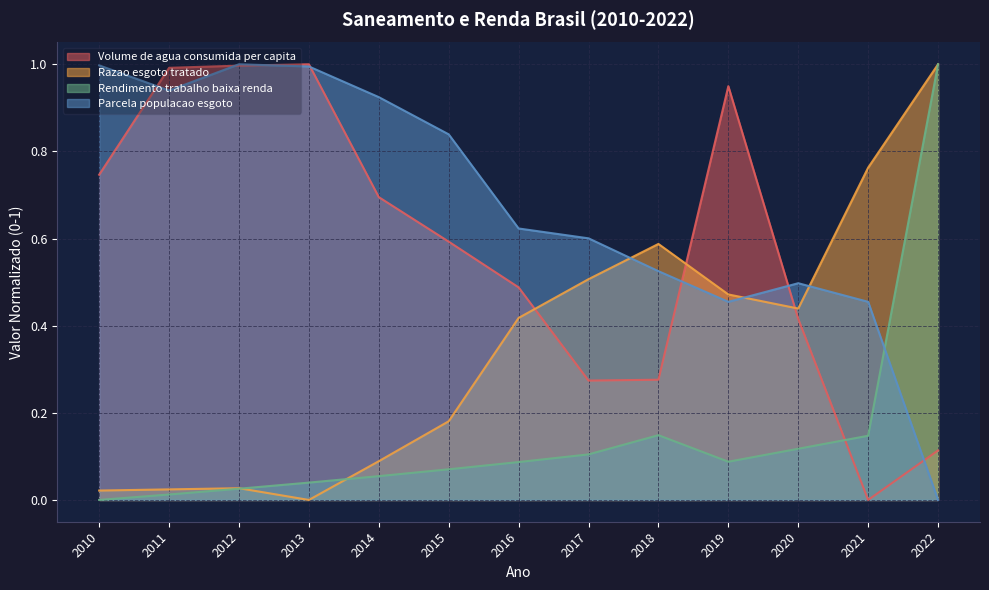

True or false: Rendimento trabalho baixa renda has more than 2 points higher than both neighbors.

False